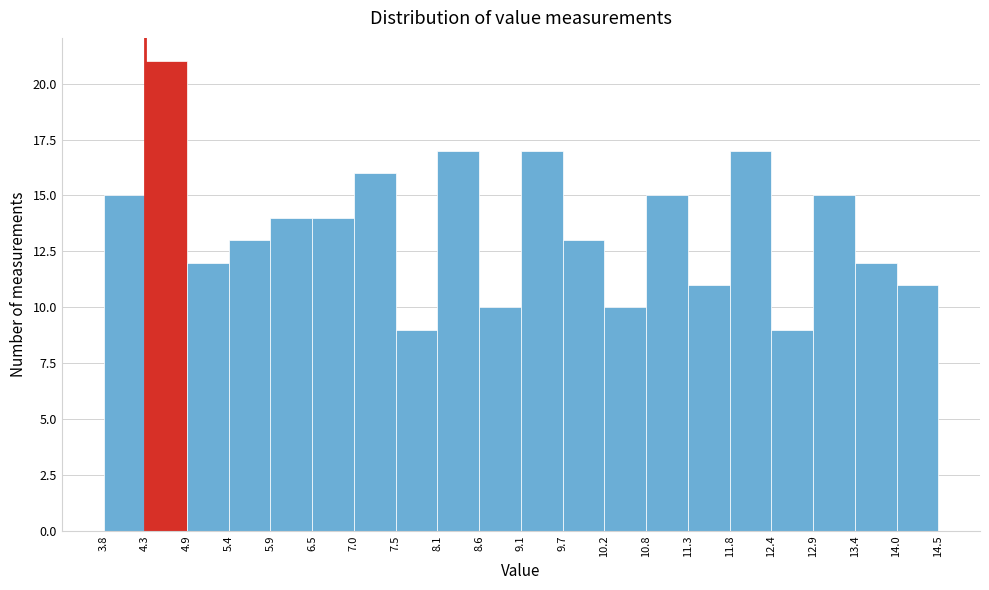

Reading left to right, list every bar in this chart as the range it spans on the x-axis followed by its height. The values are not printed on the chart, so give them approximately, as read against the axis.

3.8 to 4.3: 15
4.3 to 4.9: 21
4.9 to 5.4: 12
5.4 to 5.9: 13
5.9 to 6.5: 14
6.5 to 7.0: 14
7.0 to 7.5: 16
7.5 to 8.1: 9
8.1 to 8.6: 17
8.6 to 9.1: 10
9.1 to 9.7: 17
9.7 to 10.2: 13
10.2 to 10.8: 10
10.8 to 11.3: 15
11.3 to 11.8: 11
11.8 to 12.4: 17
12.4 to 12.9: 9
12.9 to 13.4: 15
13.4 to 14.0: 12
14.0 to 14.5: 11